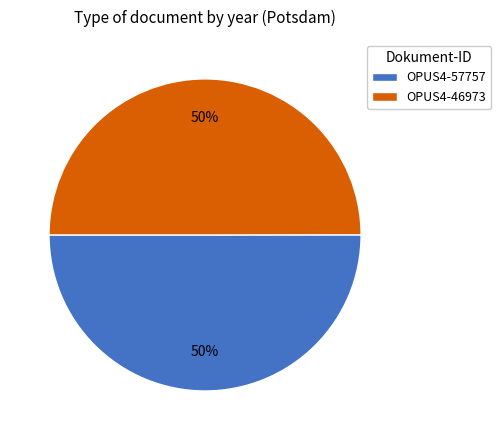

The OPUS4-57757 slice represents 57% of the pie. True or false?

False